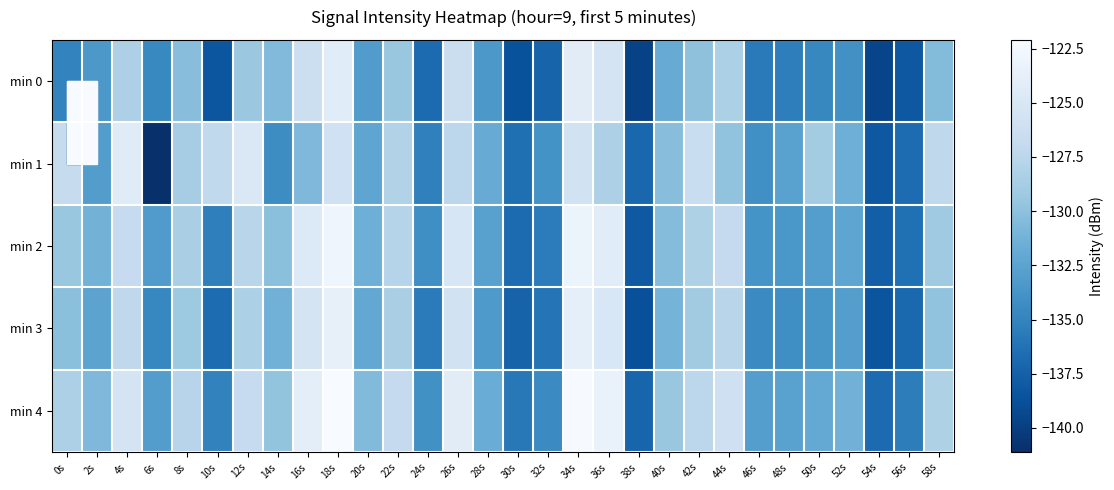

At which category does the chart reach its minimum across all series?

6s